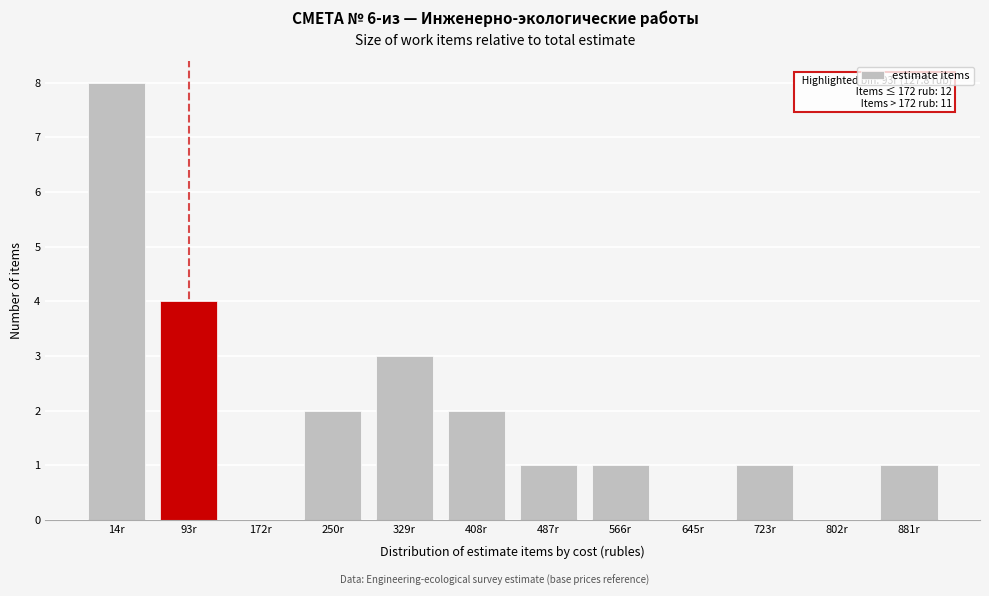

Reading left to right, what are all the values shown in this chart?

14r=8	93r=4	172r=0	250r=2	329r=3	408r=2	487r=1	566r=1	645r=0	723r=1	802r=0	881r=1